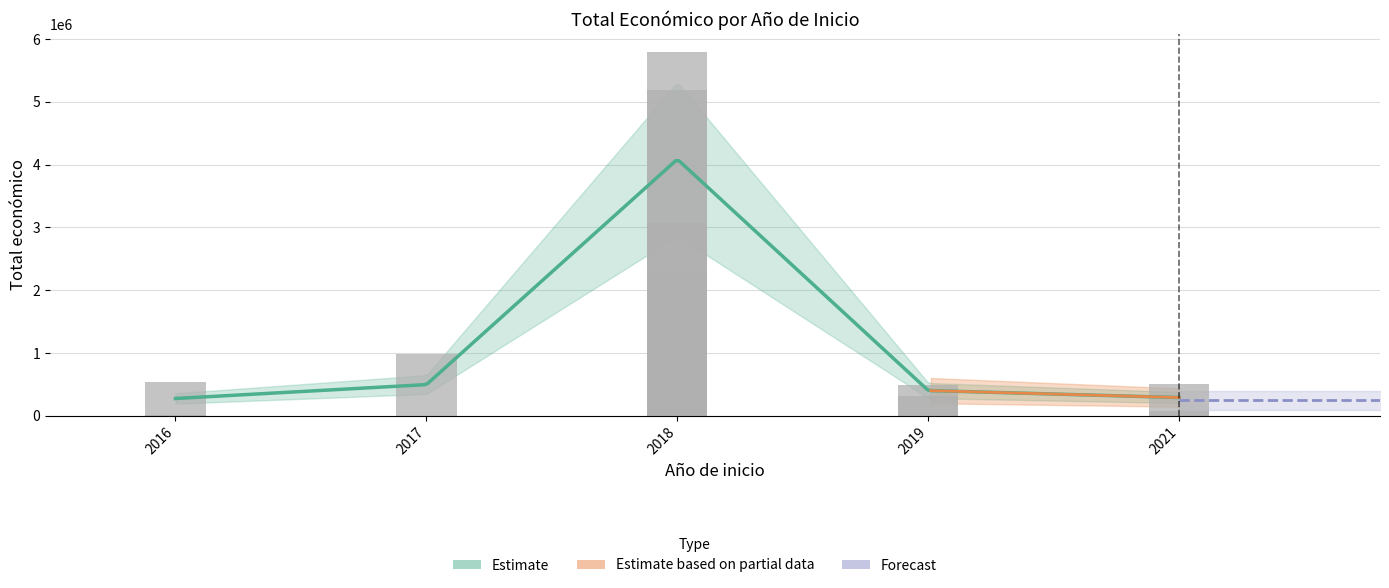

Where does the data first go above 546823?

2017